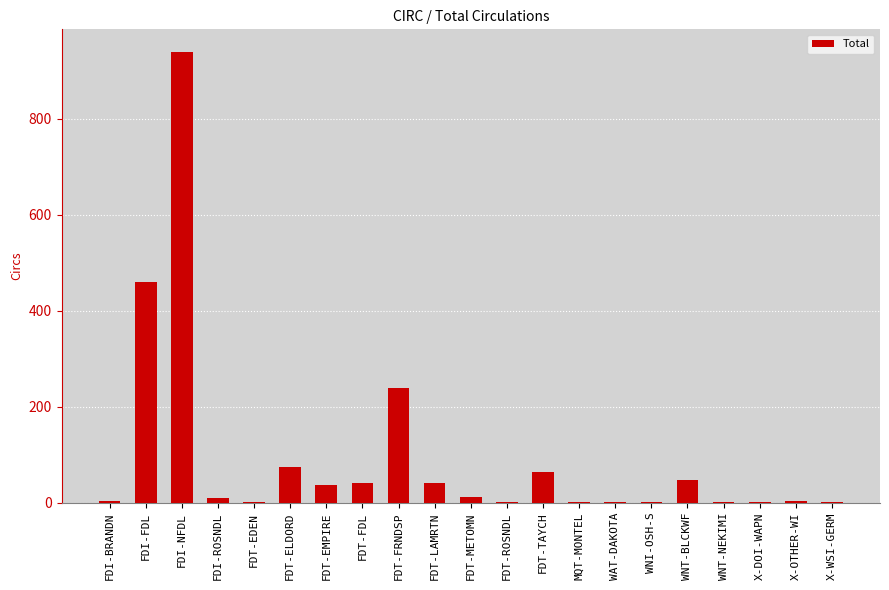

The value at FDT-ELDORD is 30. True or false?

False